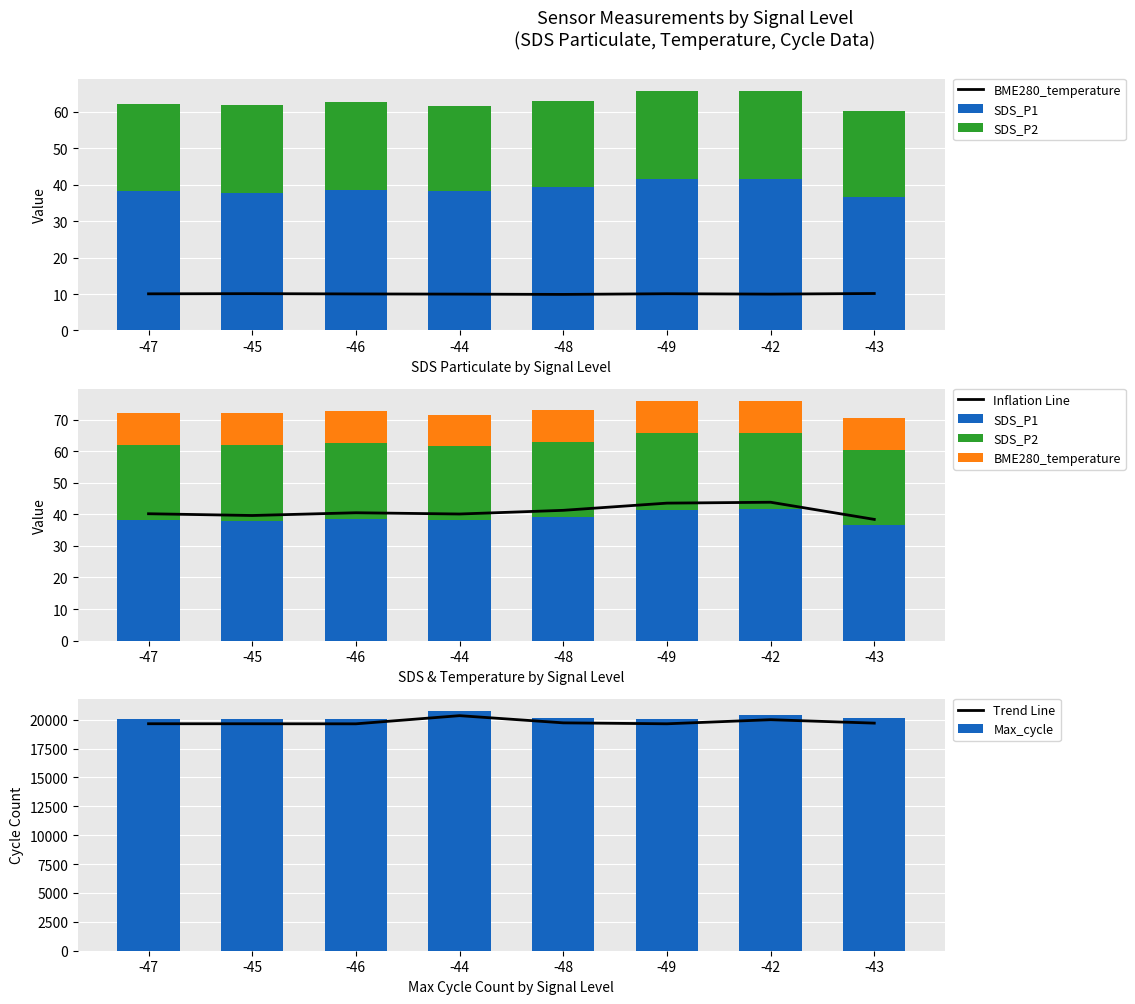

What is the spread (max minus min) of values at -44?

20755.0